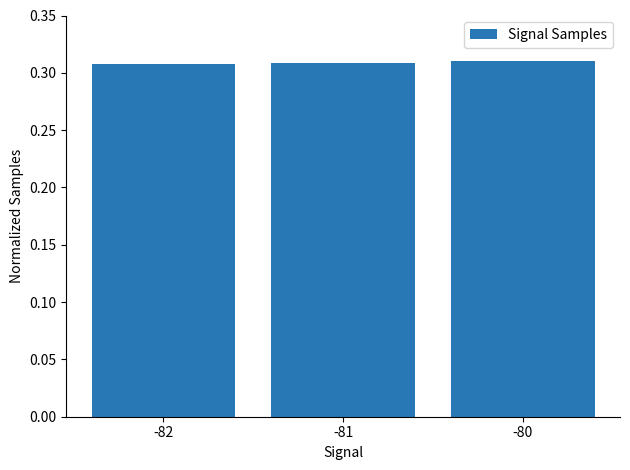

Count the values in the range 0 to 1.

3